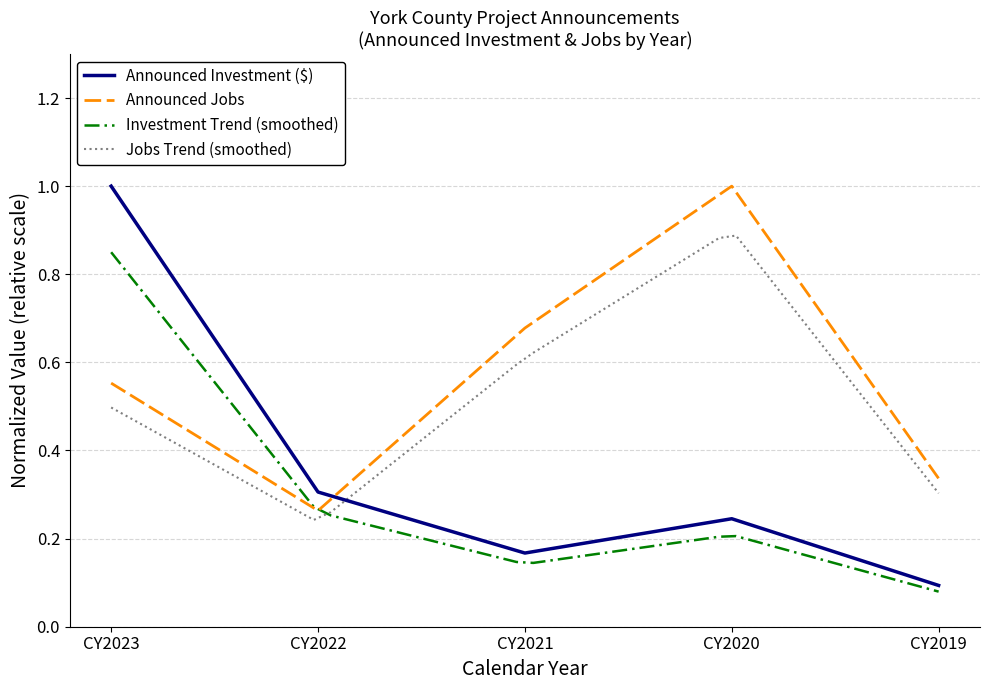

Which has a higher value, CY2023 or CY2022?

CY2023